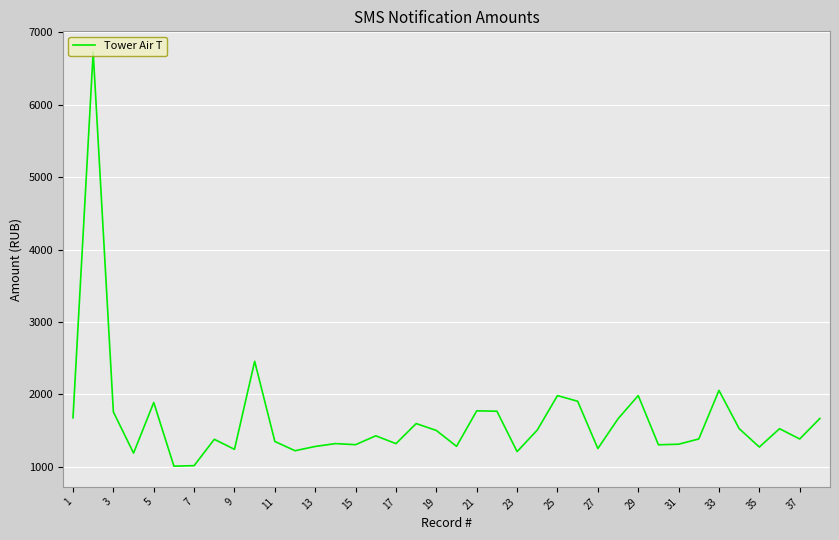

What is the maximum value shown in the chart?

6729.1